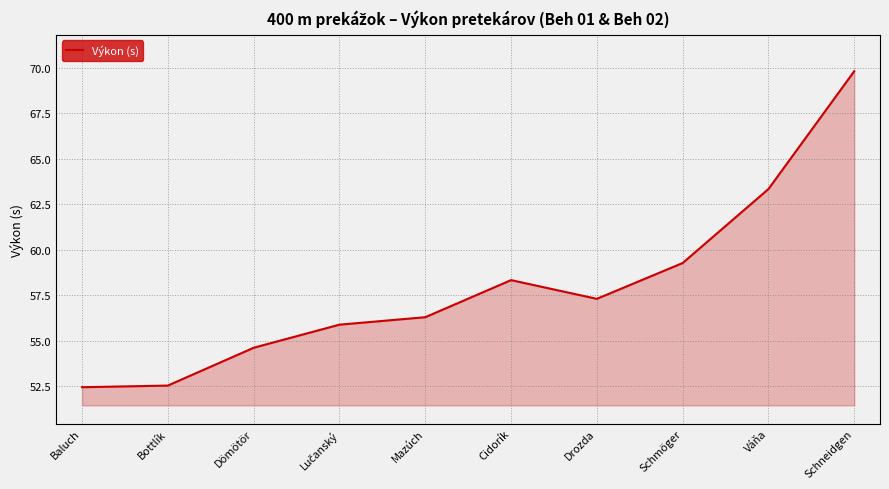

What is the greatest value displayed?

69.8